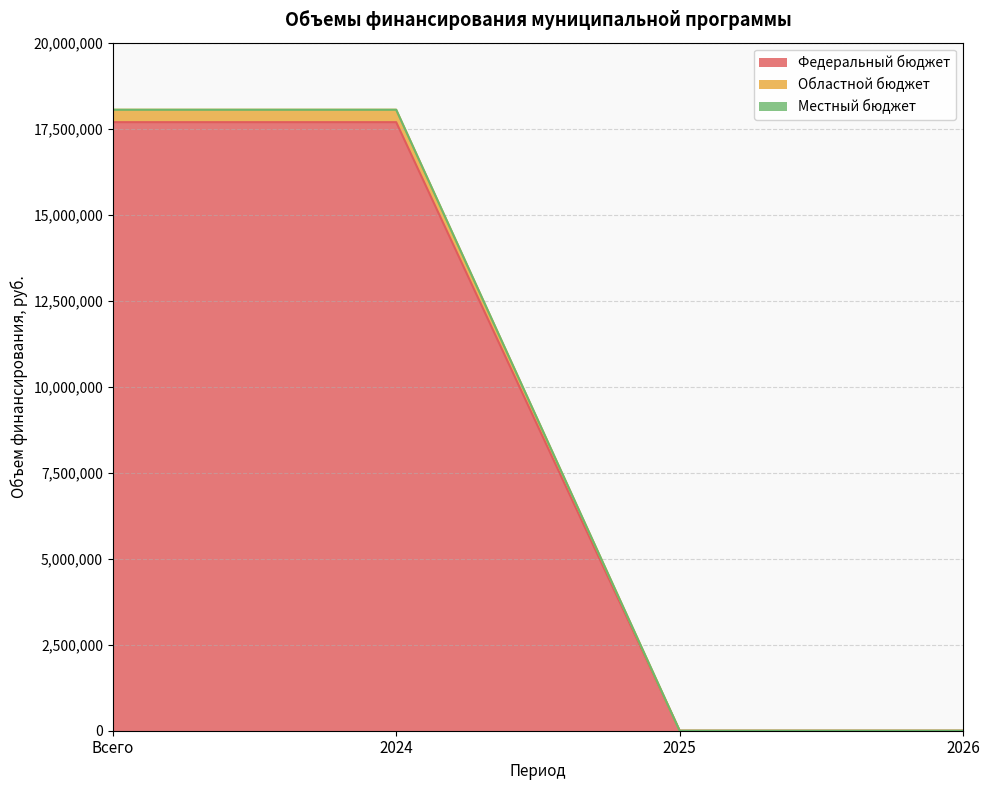

True or false: Федеральный бюджет and Областной бюджет cross at least once.

False